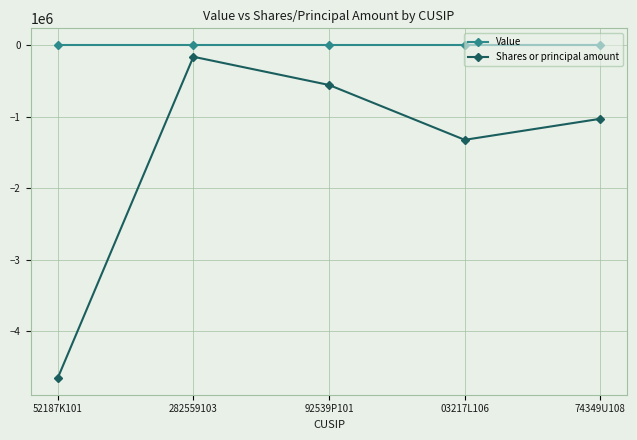

The Shares or principal amount series shows -4655186 at 52187K101. True or false?

True